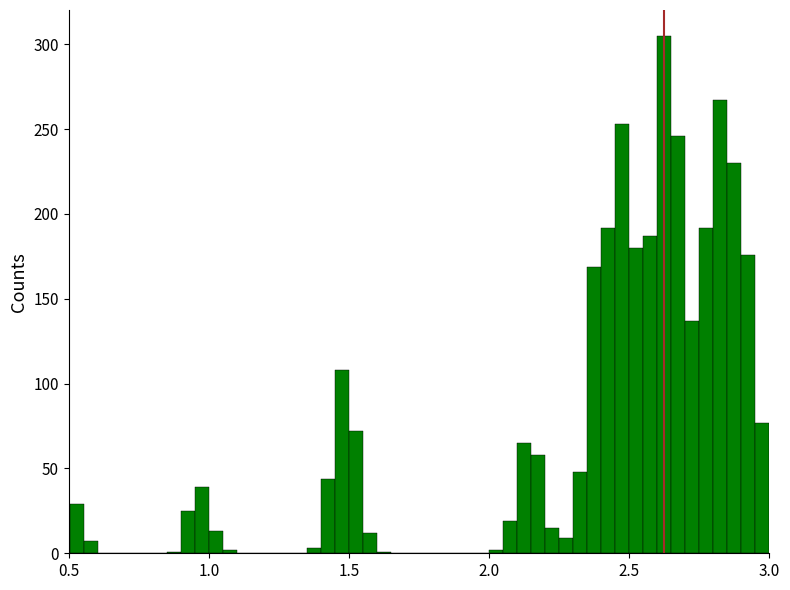

Read against the x-axis, roughly where is the centre of the tallest bar?

2.60